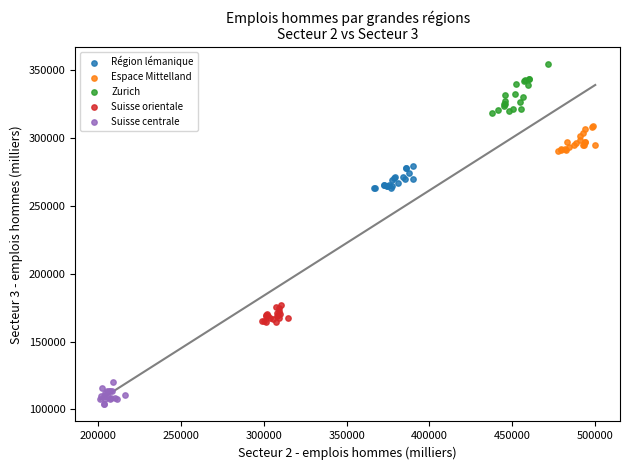

Which series reaches the minimum Y coordinate?

Suisse centrale